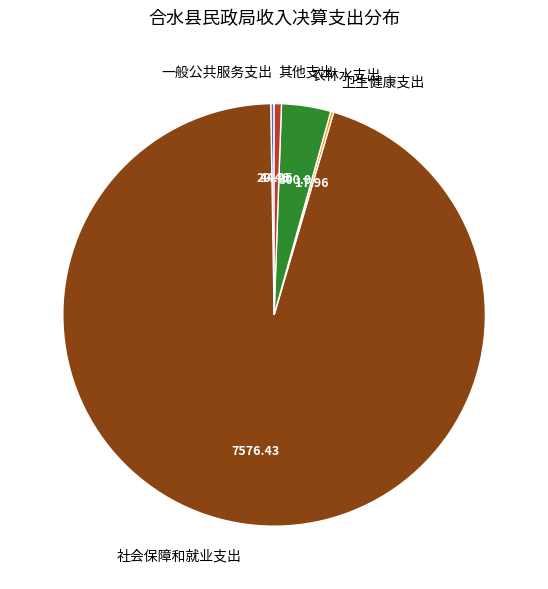

Between 农林水支出 and 社会保障和就业支出, which is larger?

社会保障和就业支出